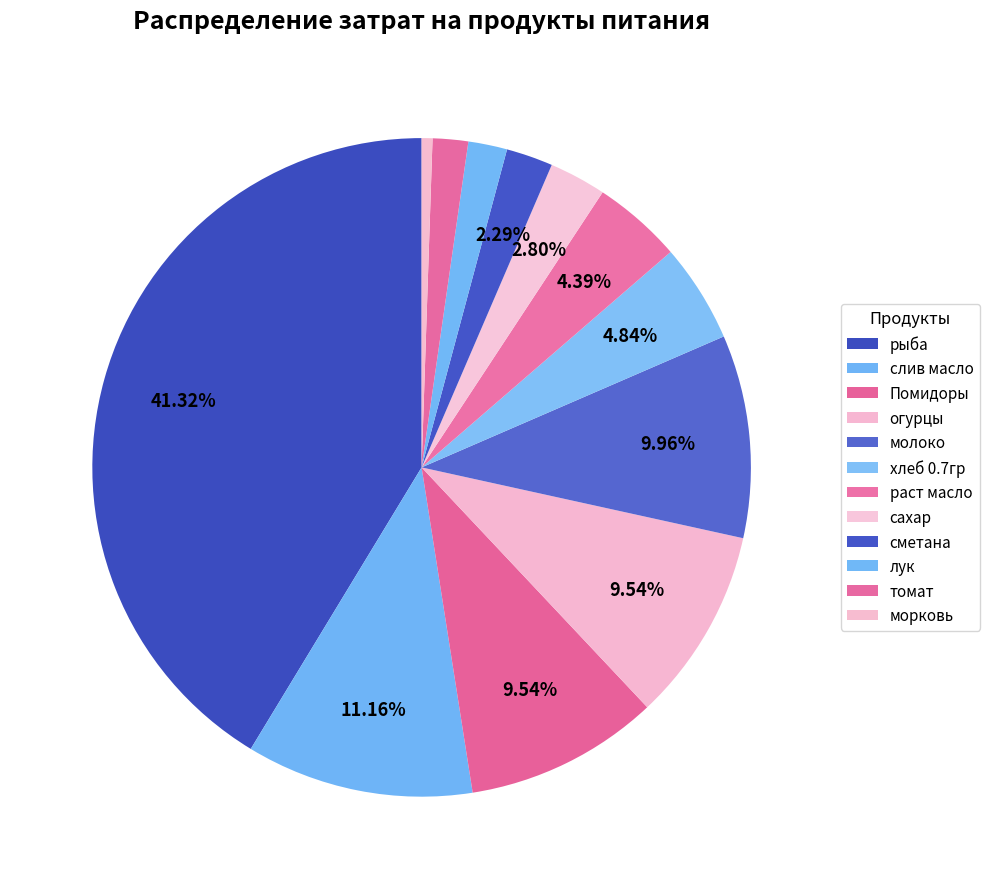

How many segments does this pie chart have?

12